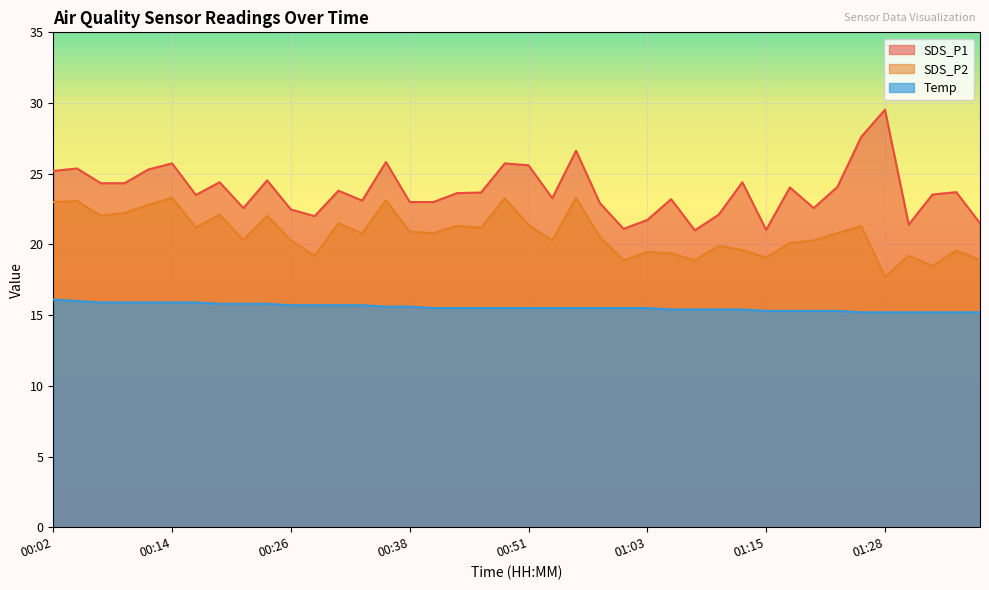

True or false: SDS_P2 and Temp intersect in this chart.

False